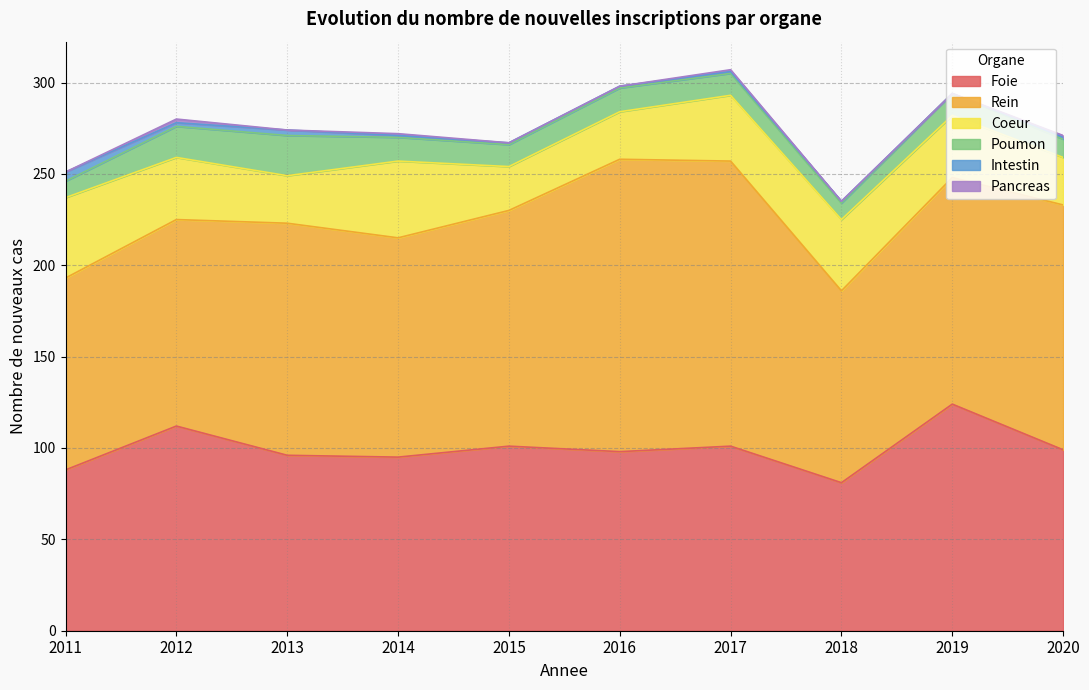

True or false: Coeur and Rein cross at least once.

False